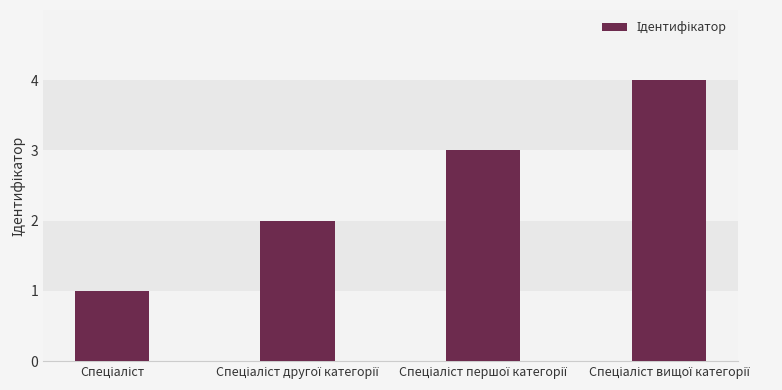

Reading left to right, list all the values displayed in this chart.

1	2	3	4